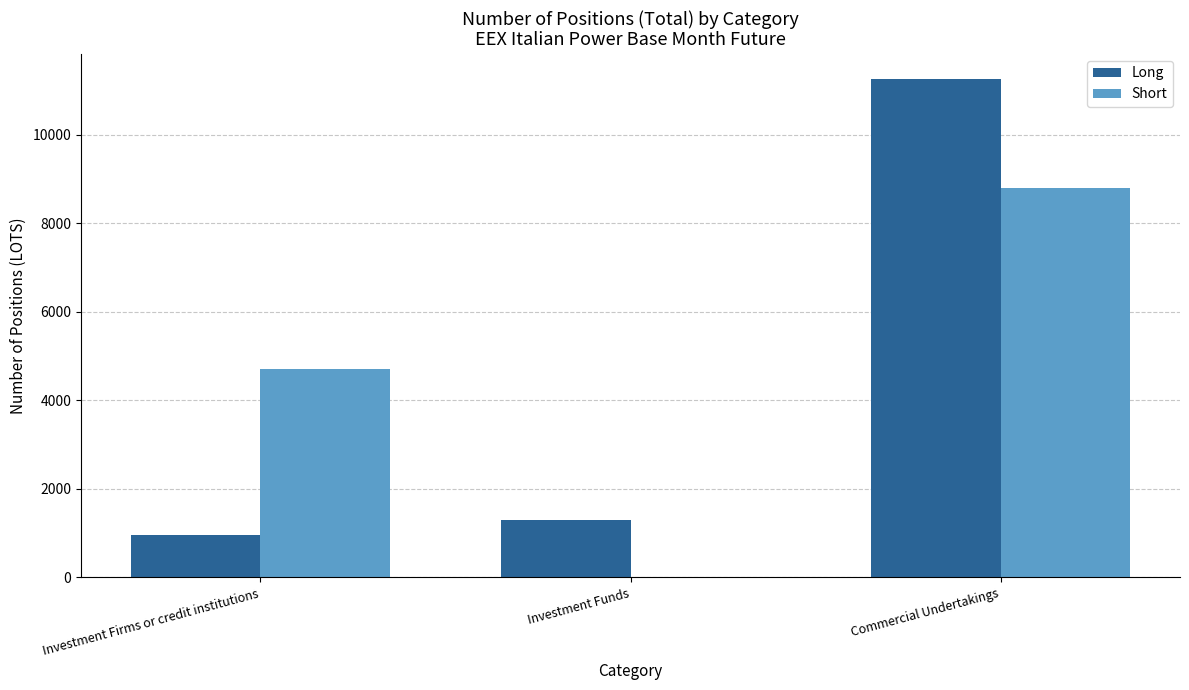

How many groups of bars are there?

3